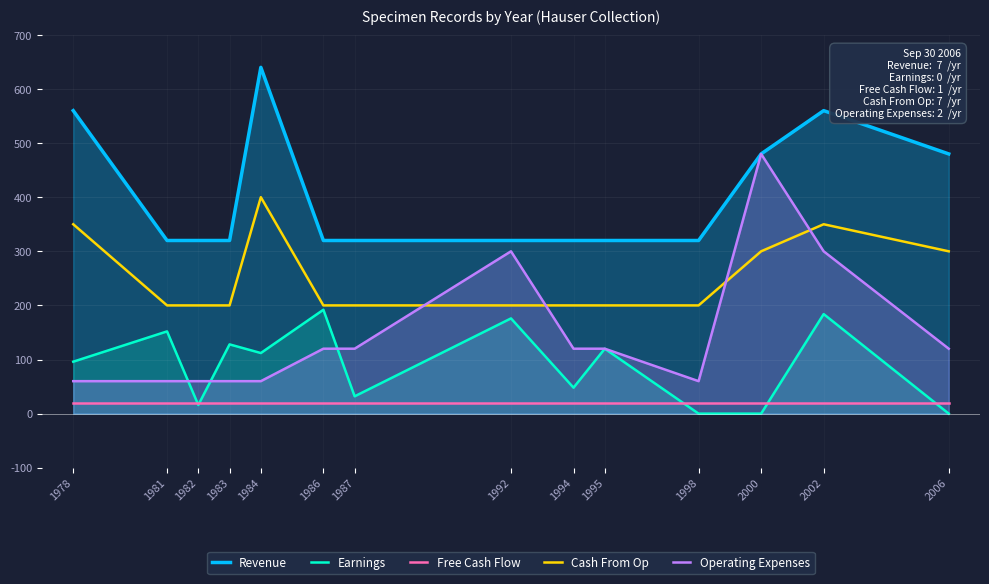

True or false: Cash From Op and Free Cash Flow intersect in this chart.

False